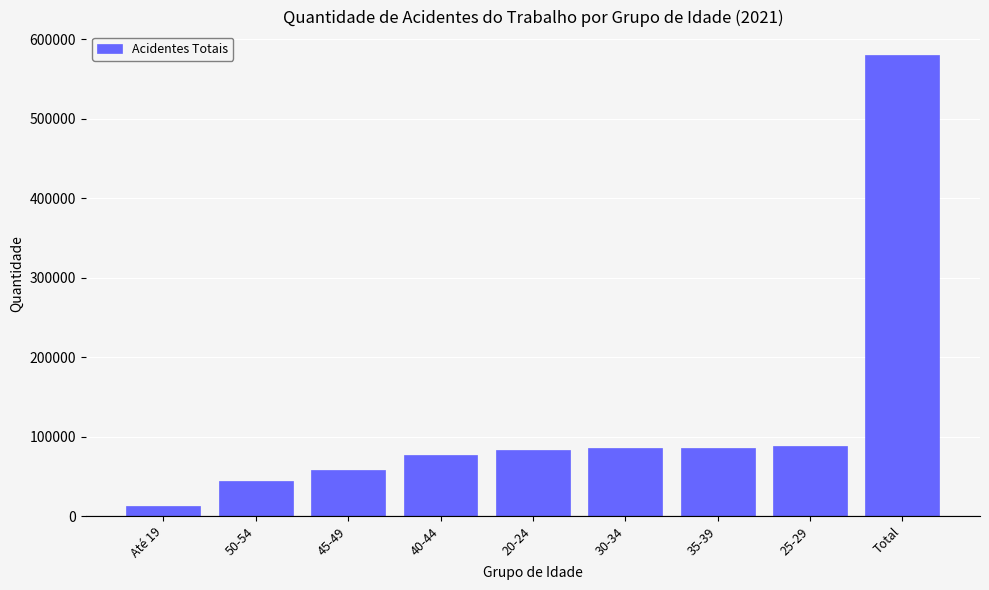

The value at 45-49 is 87779. True or false?

False